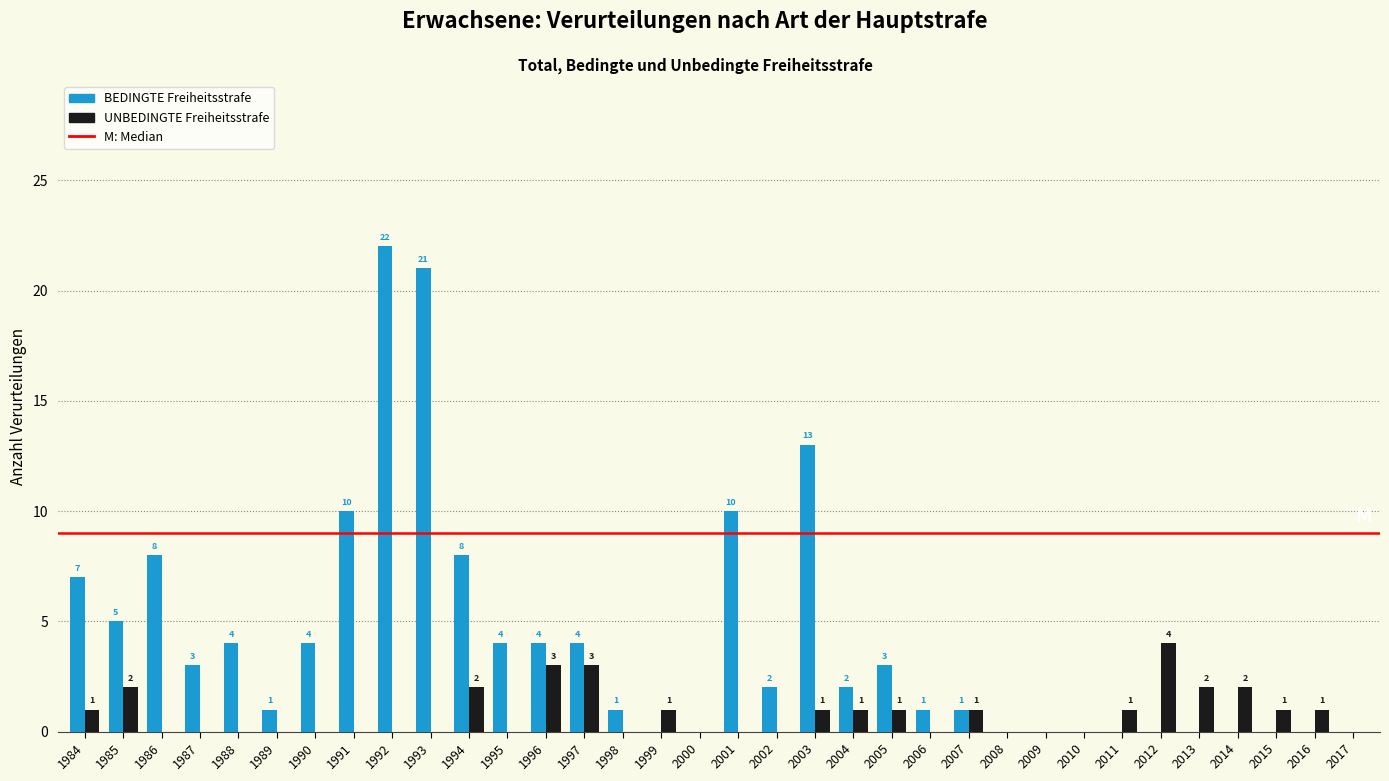

Reading right to left, what are all the values shown in this chart?

BEDINGTE Freiheitsstrafe: 2017=0	2016=0	2015=0	2014=0	2013=0	2012=0	2011=0	2010=0	2009=0	2008=0	2007=1	2006=1	2005=3	2004=2	2003=13	2002=2	2001=10	2000=0	1999=0	1998=1	1997=4	1996=4	1995=4	1994=8	1993=21	1992=22	1991=10	1990=4	1989=1	1988=4	1987=3	1986=8	1985=5	1984=7
UNBEDINGTE Freiheitsstrafe: 2017=0	2016=1	2015=1	2014=2	2013=2	2012=4	2011=1	2010=0	2009=0	2008=0	2007=1	2006=0	2005=1	2004=1	2003=1	2002=0	2001=0	2000=0	1999=1	1998=0	1997=3	1996=3	1995=0	1994=2	1993=0	1992=0	1991=0	1990=0	1989=0	1988=0	1987=0	1986=0	1985=2	1984=1